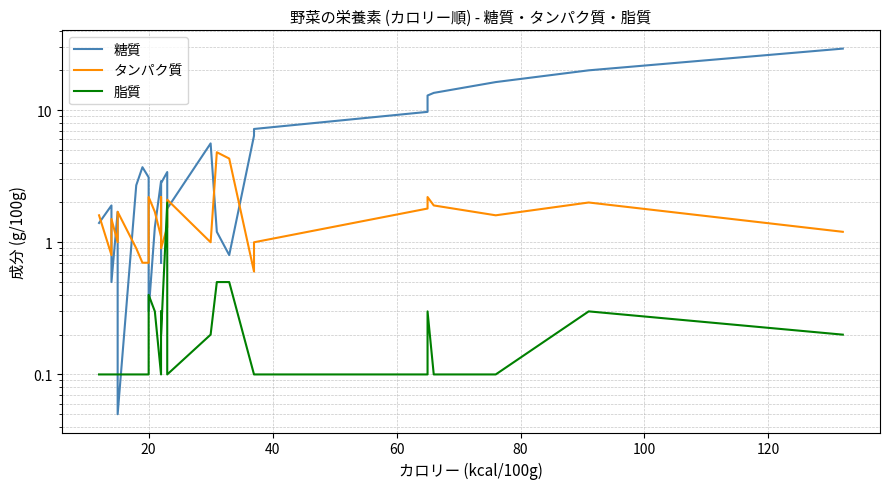

What is the maximum value for 糖質?

29.2